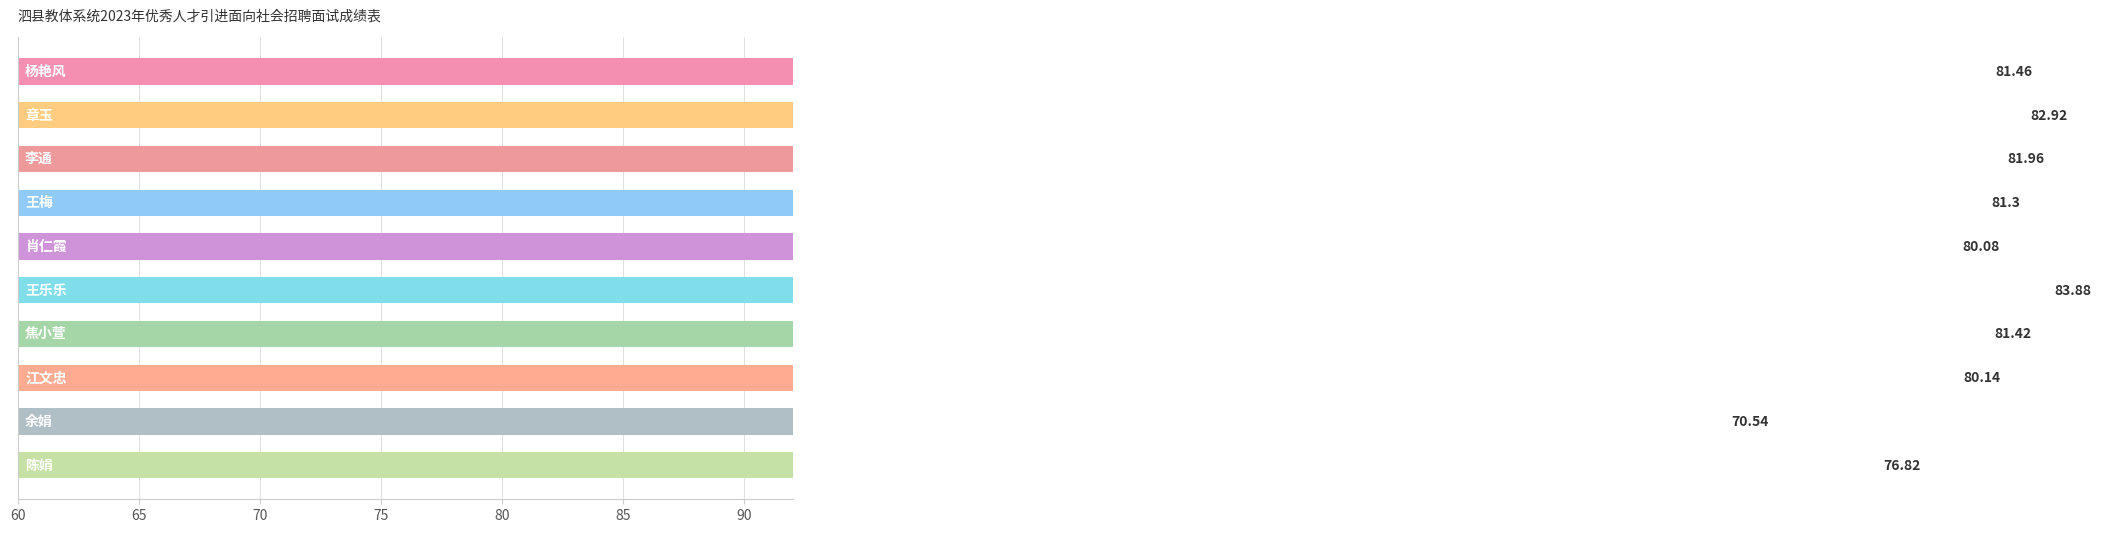

How many data points are above 81?

6